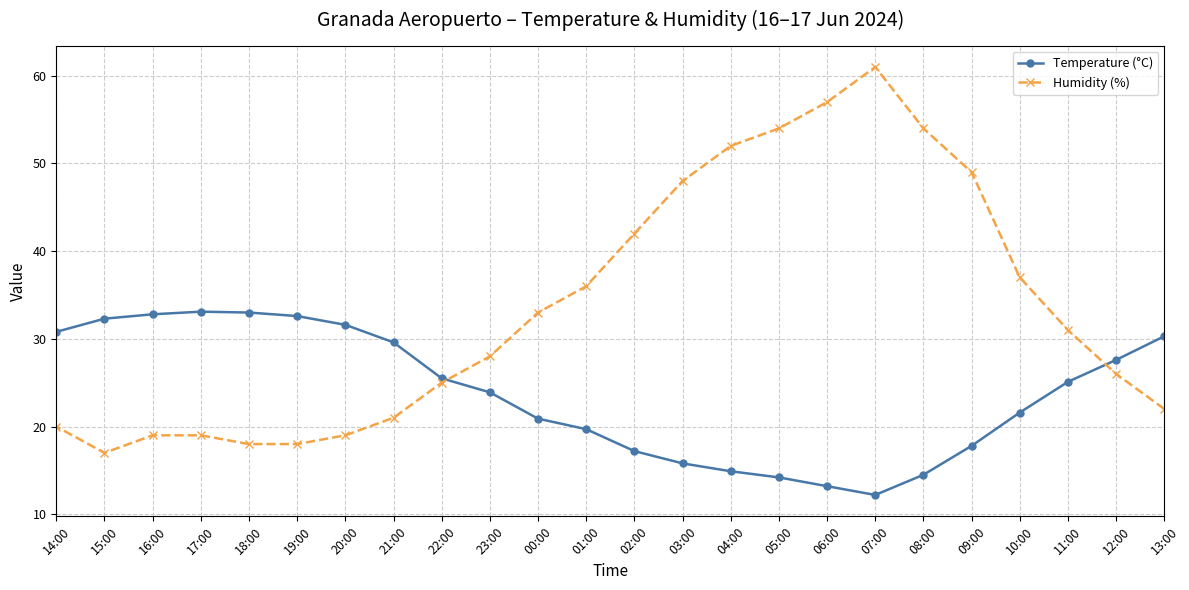

Reading left to right, extract all data points from this chart.

Temperature (°C): 13:00=30.3	12:00=27.6	11:00=25.1	10:00=21.6	09:00=17.8	08:00=14.5	07:00=12.2	06:00=13.2	05:00=14.2	04:00=14.9	03:00=15.8	02:00=17.2	01:00=19.7	00:00=20.9	23:00=23.9	22:00=25.5	21:00=29.6	20:00=31.6	19:00=32.6	18:00=33.0	17:00=33.1	16:00=32.8	15:00=32.3	14:00=30.8
Humidity (%): 13:00=22.0	12:00=26.0	11:00=31.0	10:00=37.0	09:00=49.0	08:00=54.0	07:00=61.0	06:00=57.0	05:00=54.0	04:00=52.0	03:00=48.0	02:00=42.0	01:00=36.0	00:00=33.0	23:00=28.0	22:00=25.0	21:00=21.0	20:00=19.0	19:00=18.0	18:00=18.0	17:00=19.0	16:00=19.0	15:00=17.0	14:00=20.0